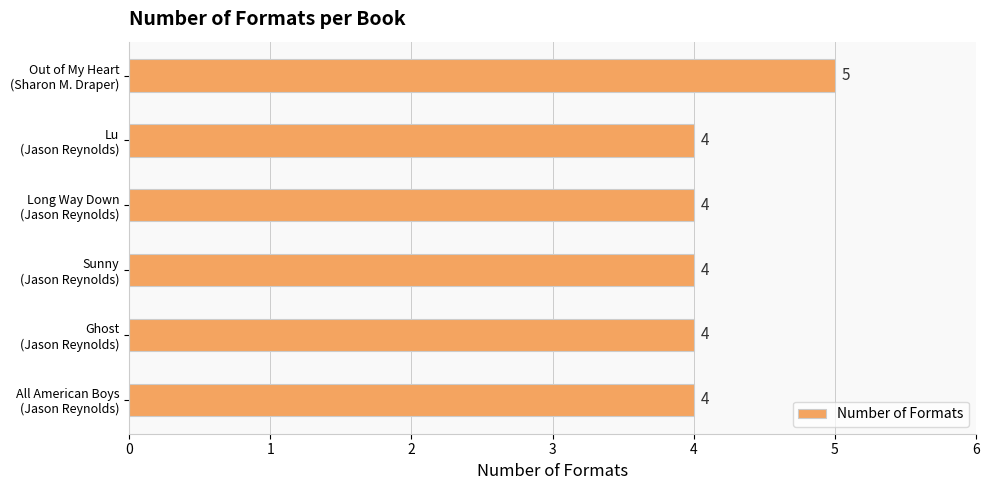

What is the smallest value displayed?

4